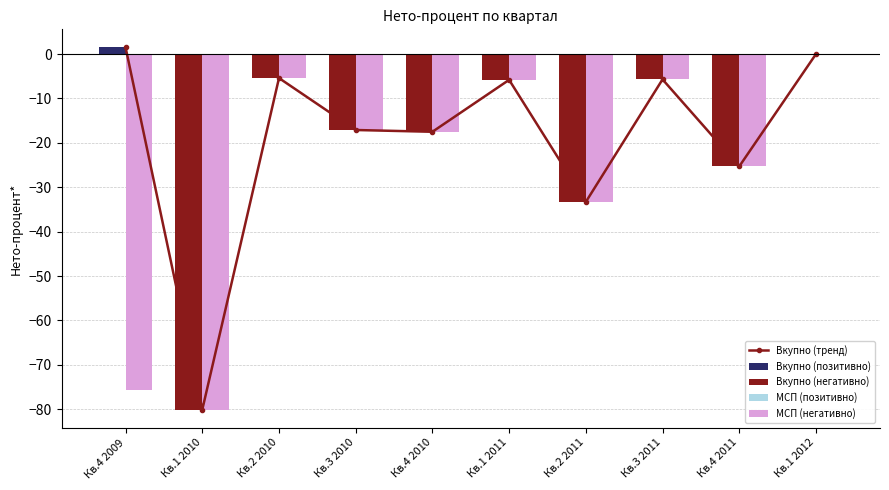

At which label does Вкупно (тренд) reach its peak?

Кв.4 2009